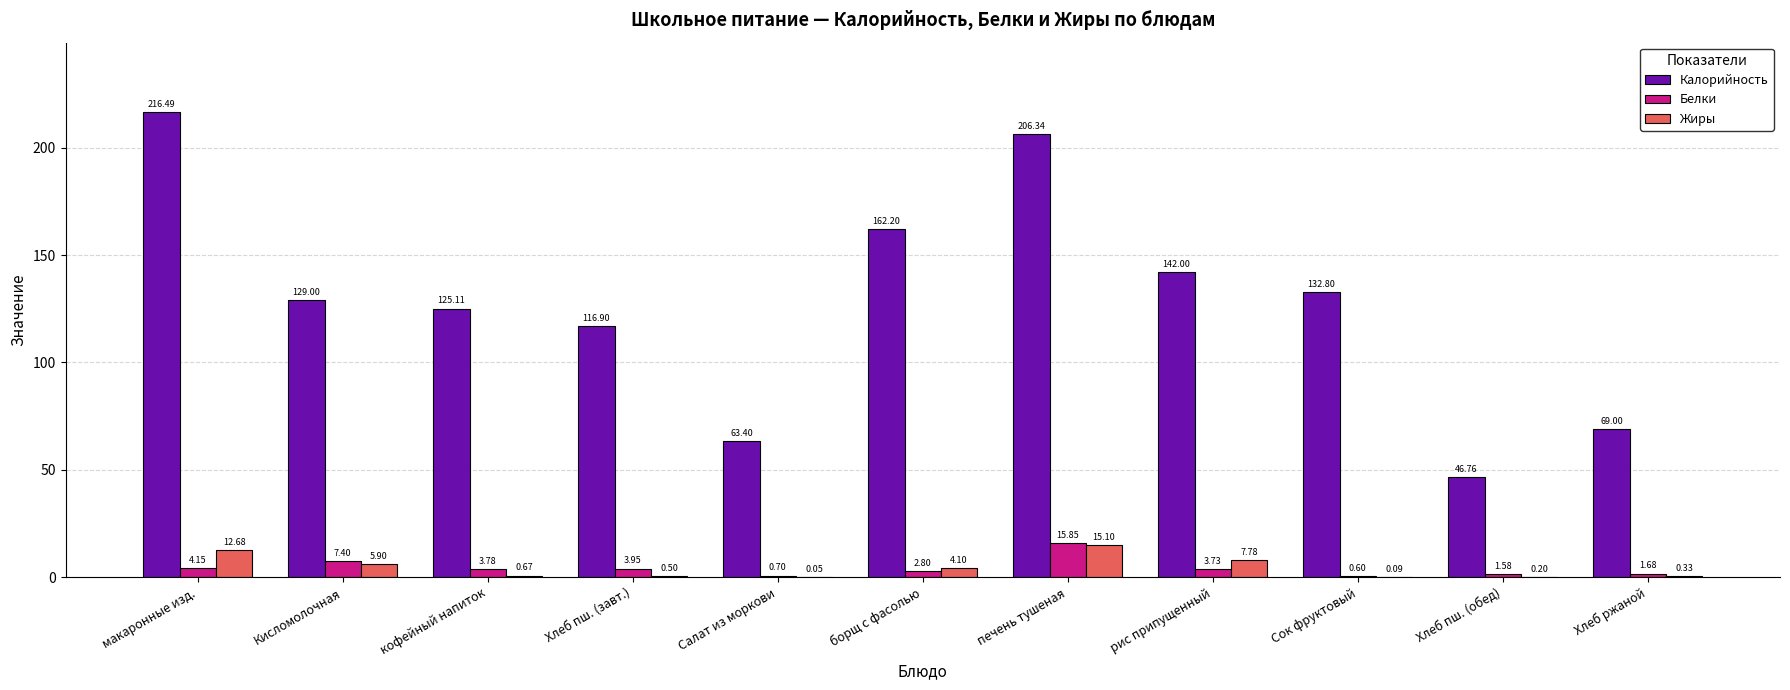

Where is Жиры nearest to the value 7?

рис припущенный